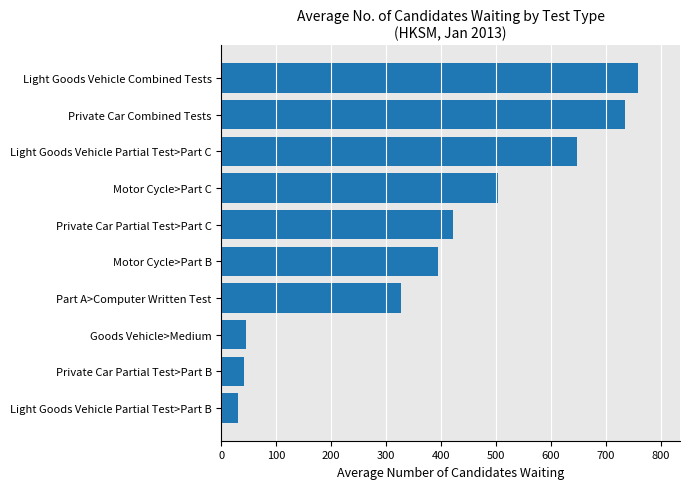

Between Light Goods Vehicle Partial Test>Part C and Private Car Partial Test>Part B, which is larger?

Light Goods Vehicle Partial Test>Part C